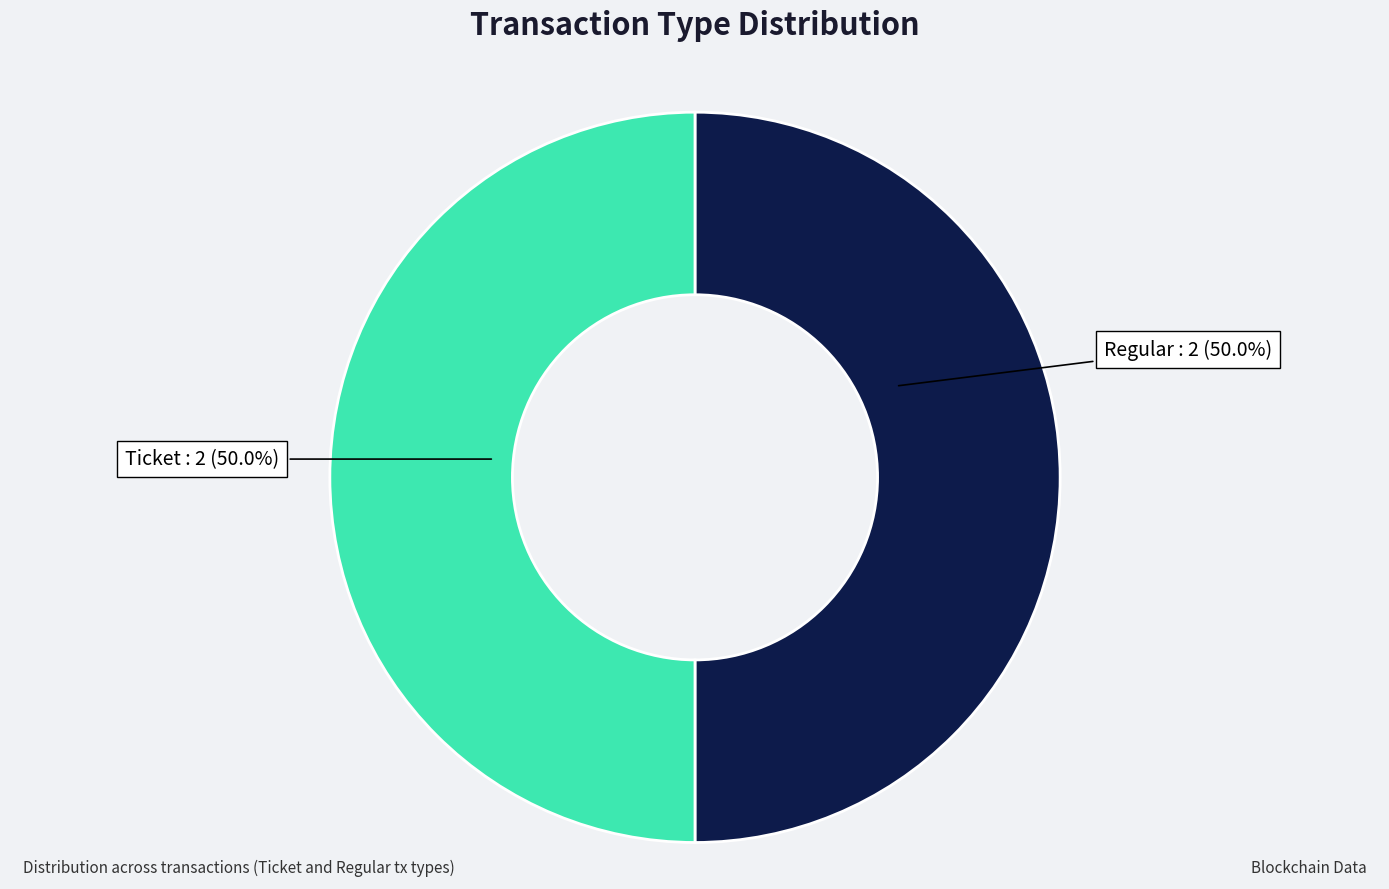

Approximately how many times larger is the value at Regular compared to Ticket?

1.0